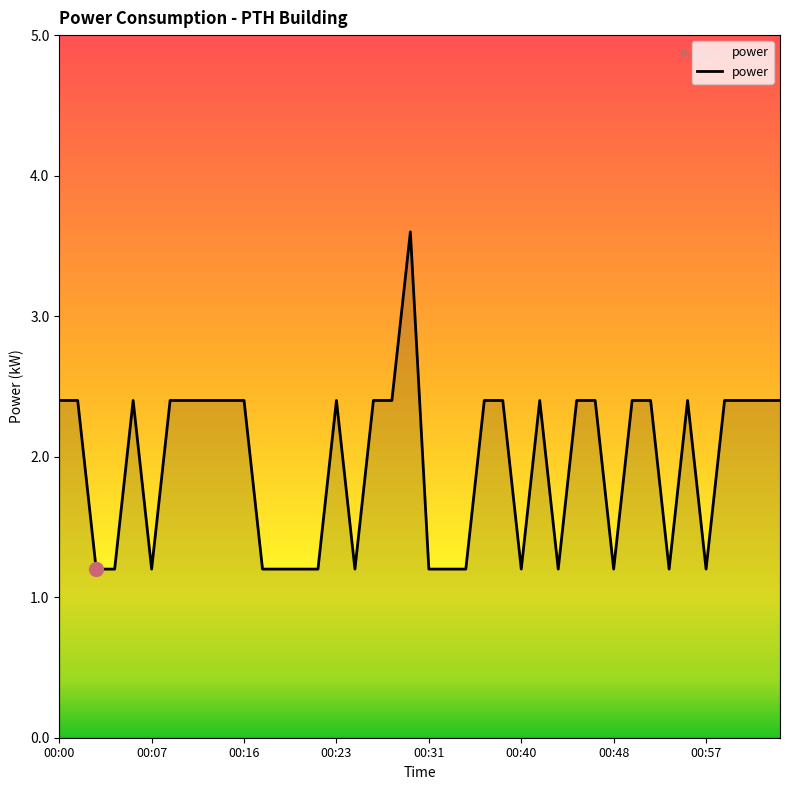

What is the difference between the maximum and minimum values?

2.4